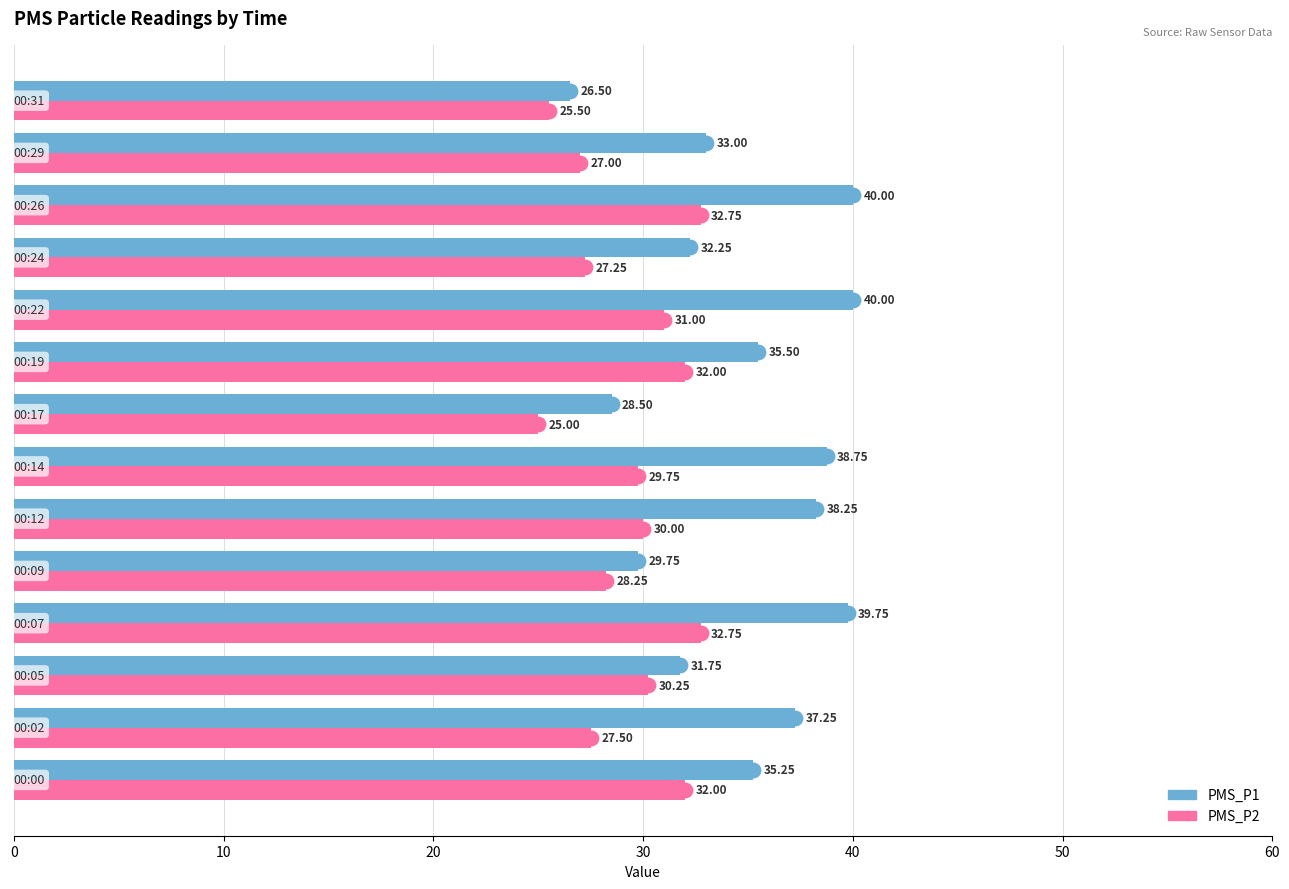

Which series has the largest range (max minus min)?

PMS_P1